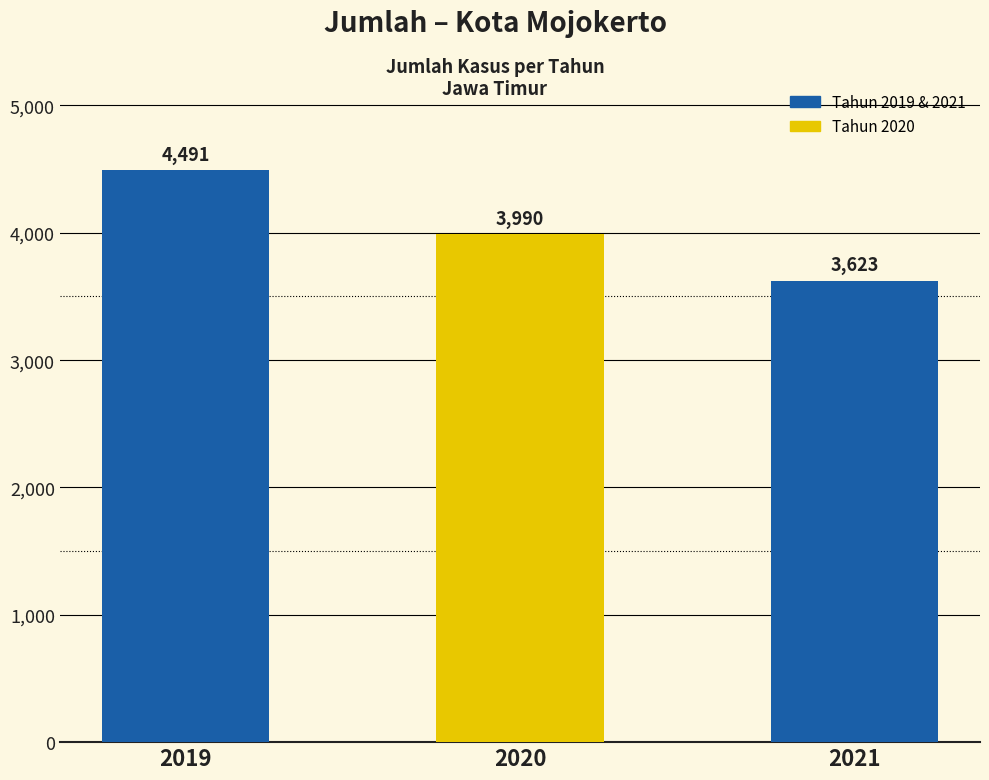

How many data points are less than 3990?

1